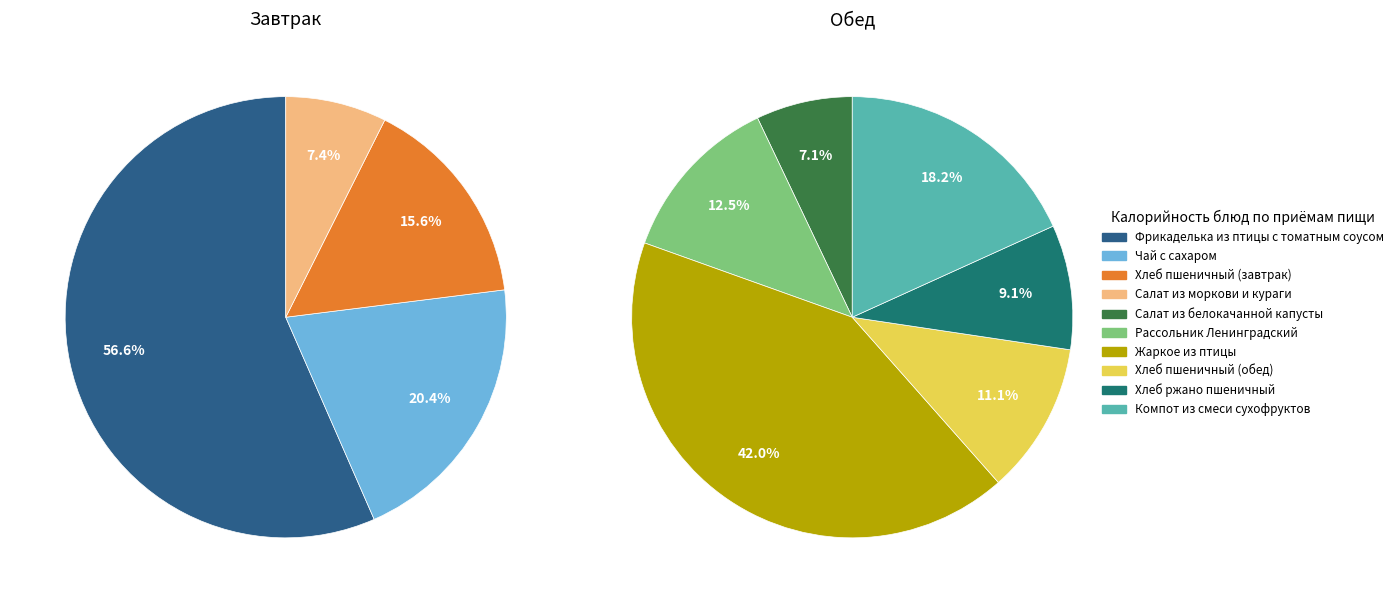

True or false: 9 accounts for 18% of the total.

True